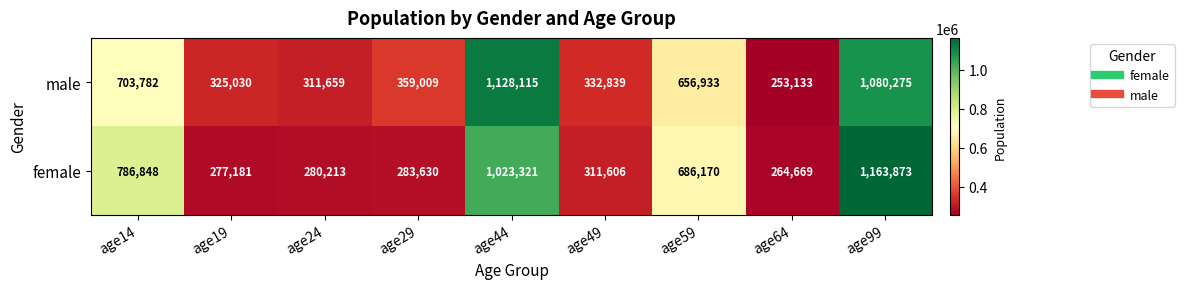

Rank the categories by male value from lowest to highest.

age64, age24, age19, age49, age29, age59, age14, age99, age44